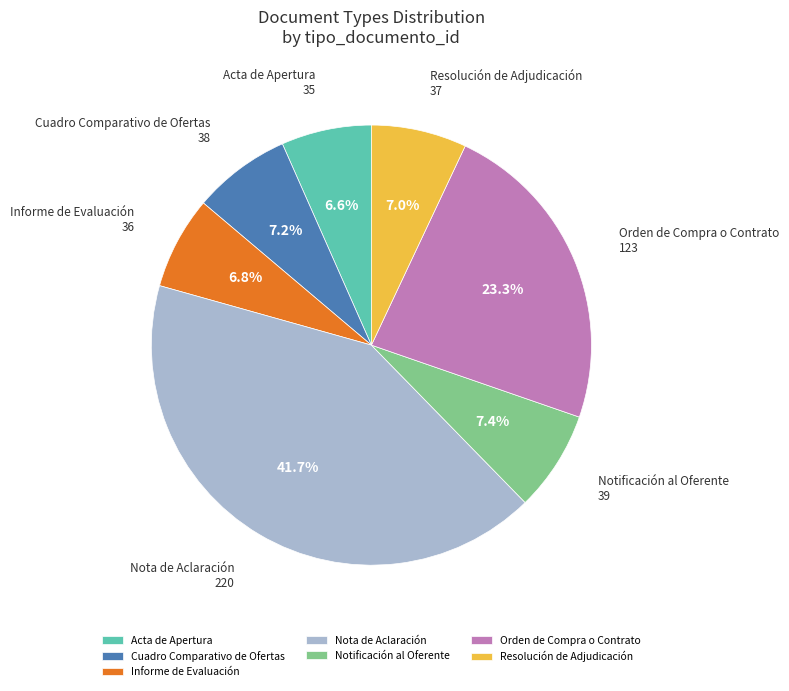

What percentage is the Acta de Apertura slice, to the nearest percent?

7%